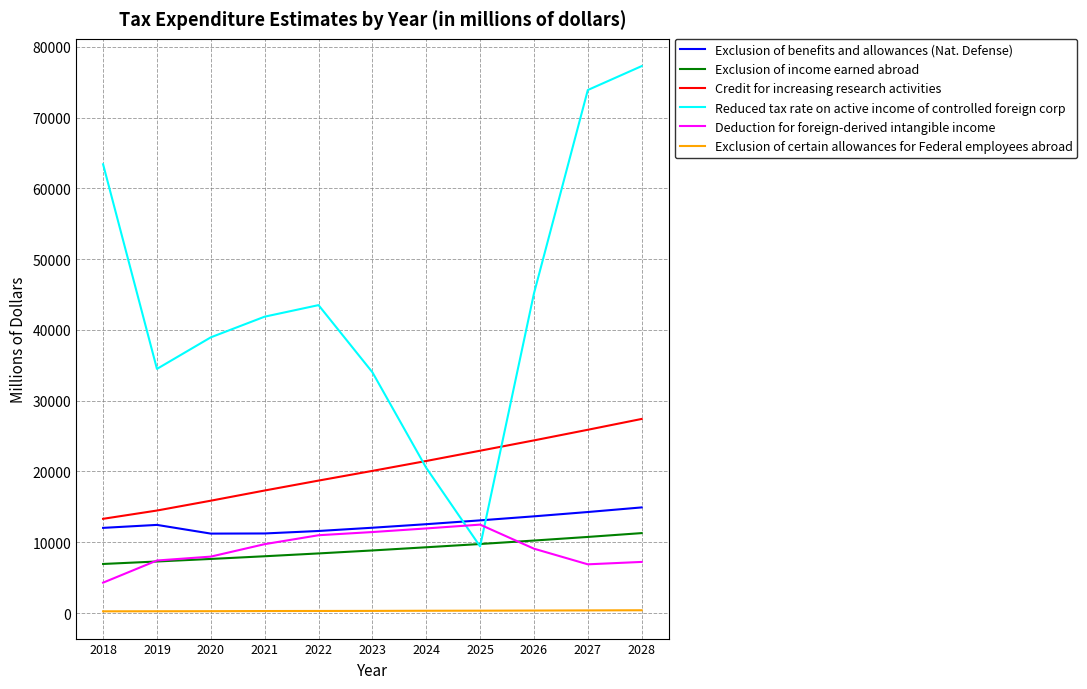

The Deduction for foreign-derived intangible income series shows 6880 at 2027. True or false?

True